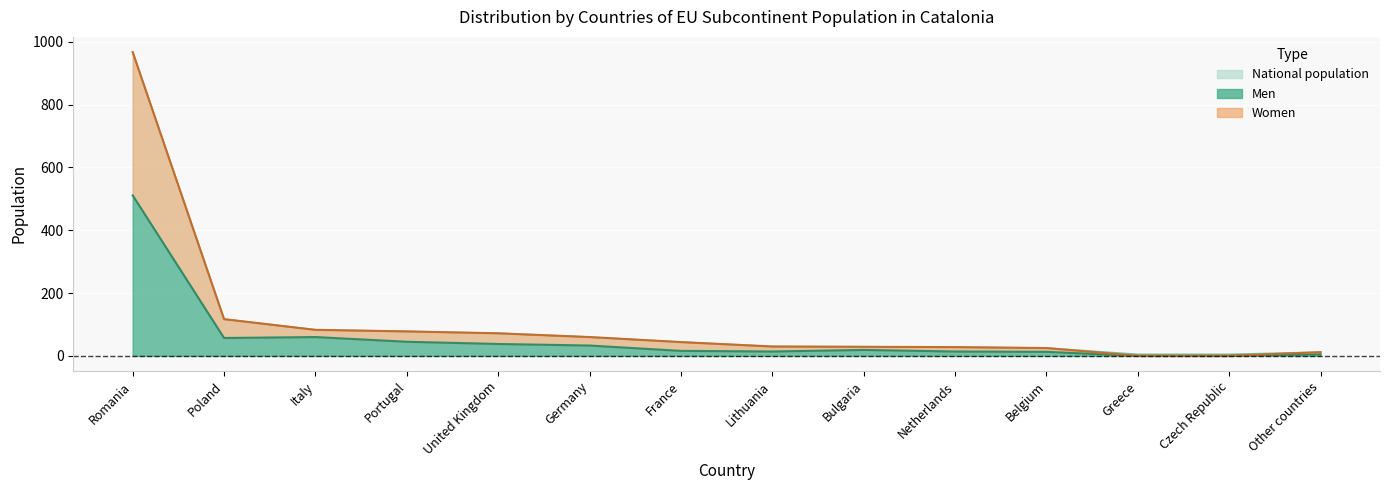

What position from the right is Germany?

9